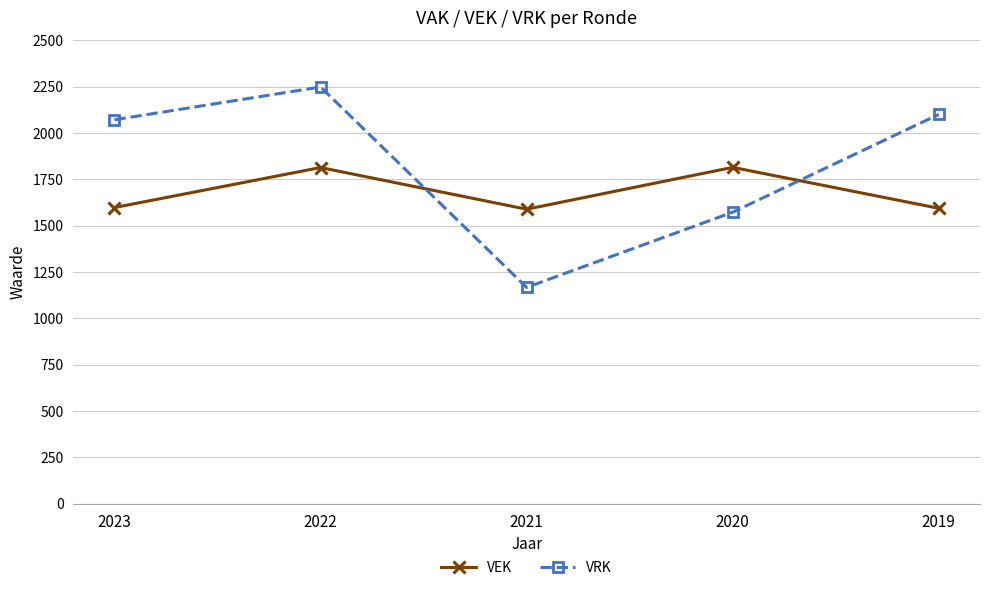

Which category has the highest value across all series?

2022